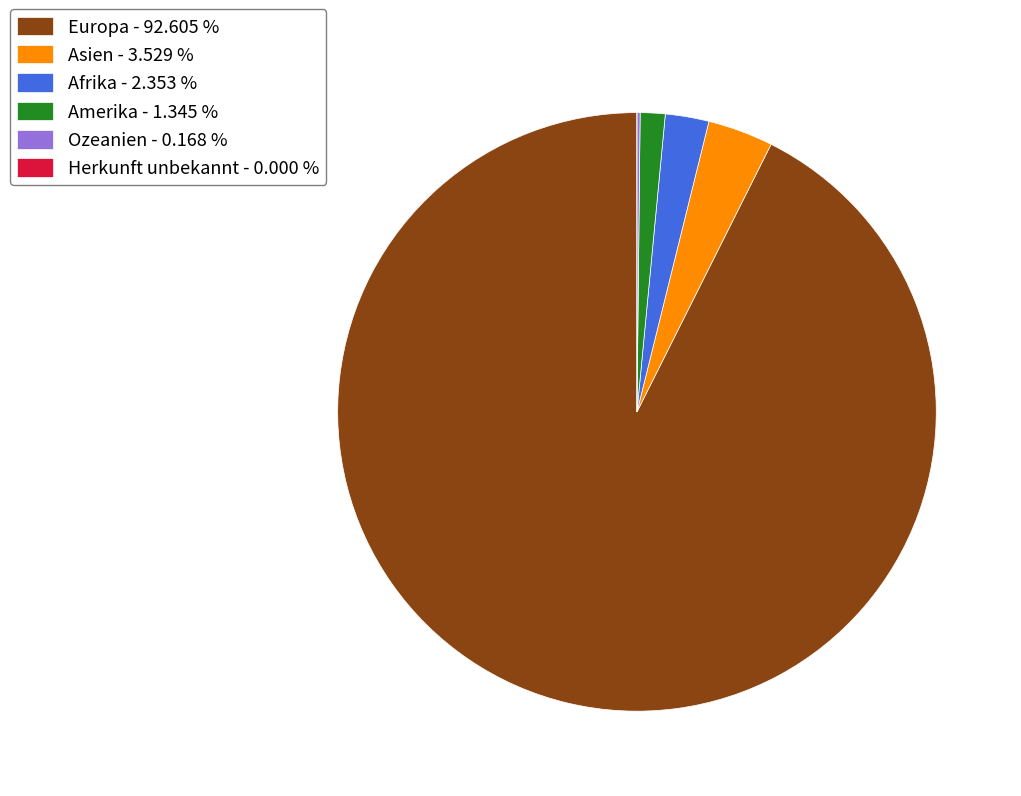

Is there any slice that represents more than half of the pie?

Yes